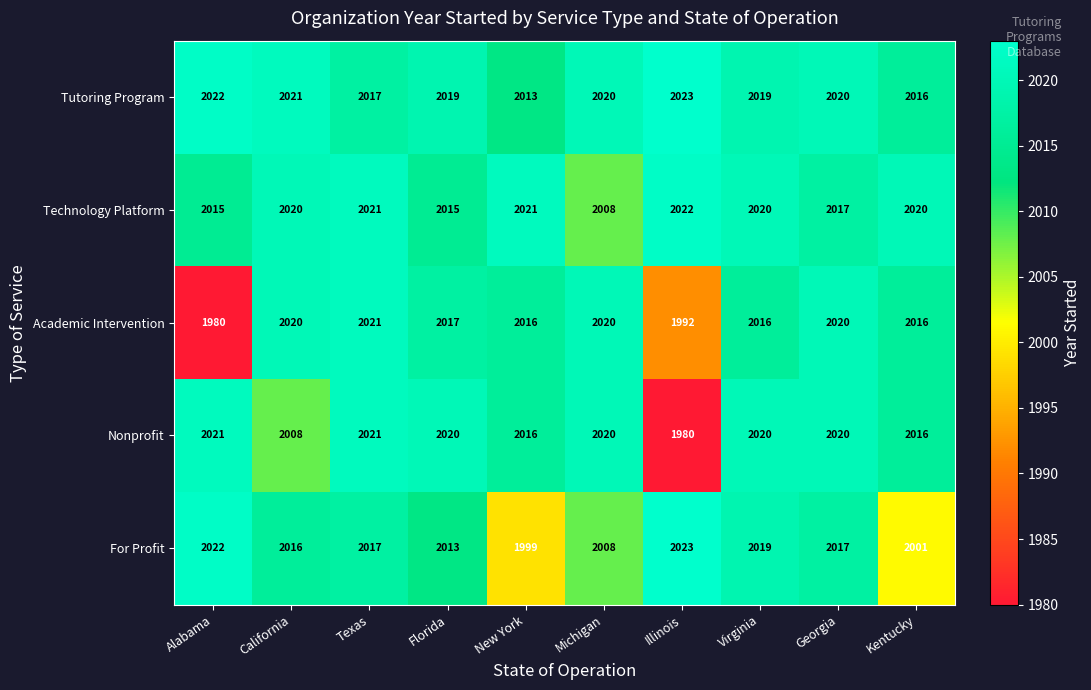

What is the sum of all For Profit values?

20135